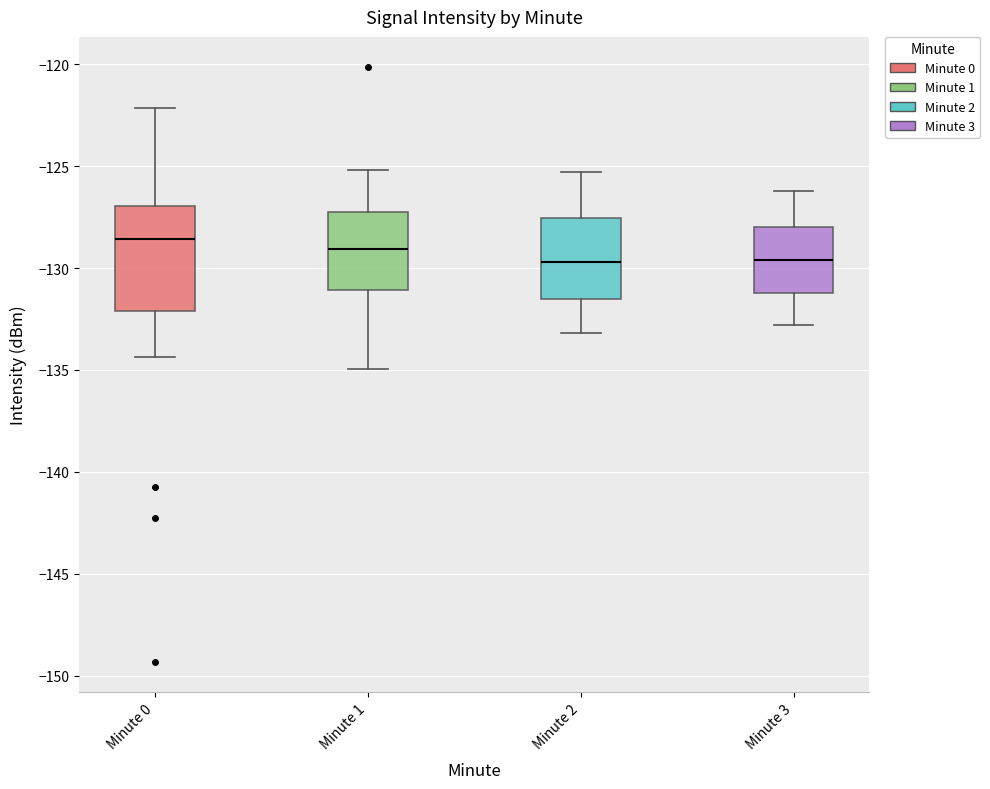

Reading left to right, read every box against the y-axis: the position of its median line, the range the box covers, and the ends of its whiskers. The values are not printed on the chart, so give them approximately, as read against the axis.

Minute 0: median -128.5, box -132.0 to -127.0, whiskers -134.5 to -122.0
Minute 1: median -129.0, box -131.0 to -127.0, whiskers -135.0 to -125.0
Minute 2: median -129.5, box -131.5 to -127.5, whiskers -133.0 to -125.5
Minute 3: median -129.5, box -131.0 to -128.0, whiskers -133.0 to -126.0